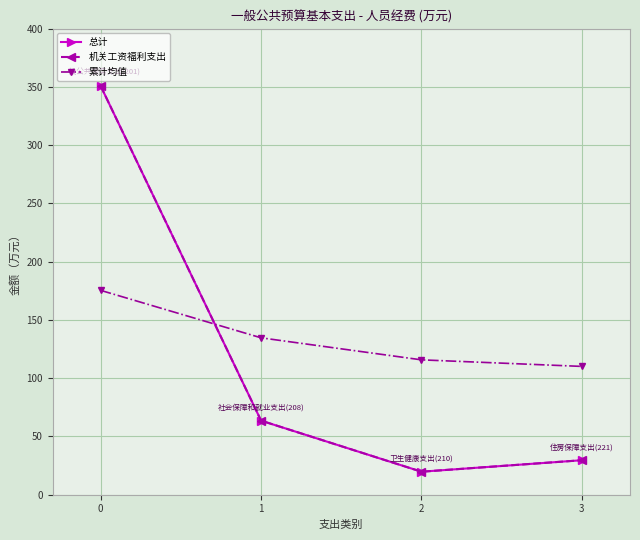

What is the maximum value shown in the chart?

350.7